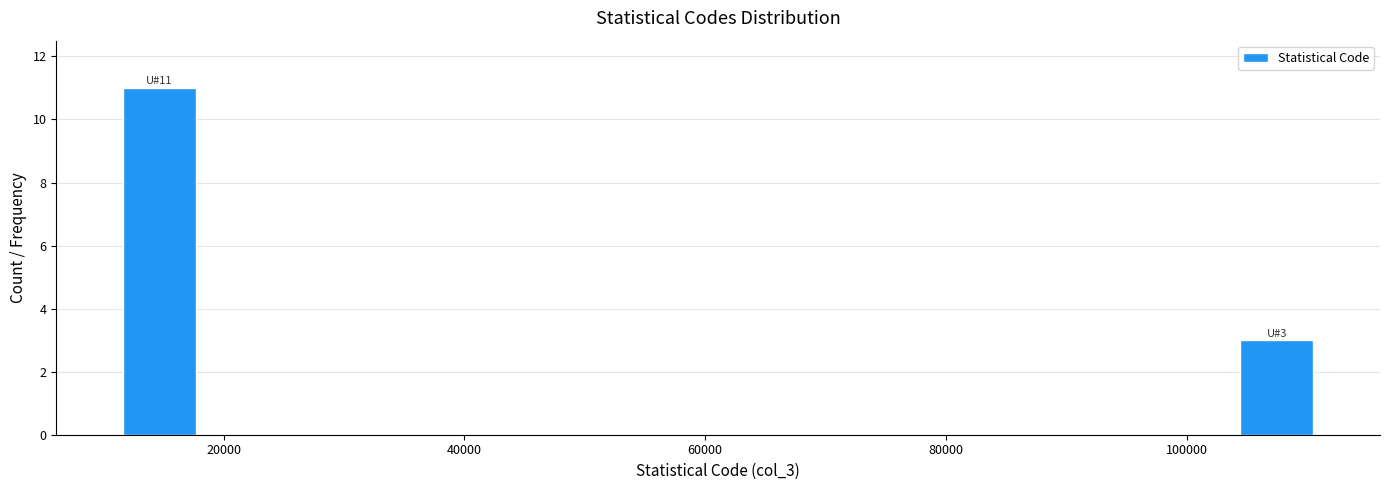

Read against the x-axis, roughly where is the centre of the tallest bar?

14000